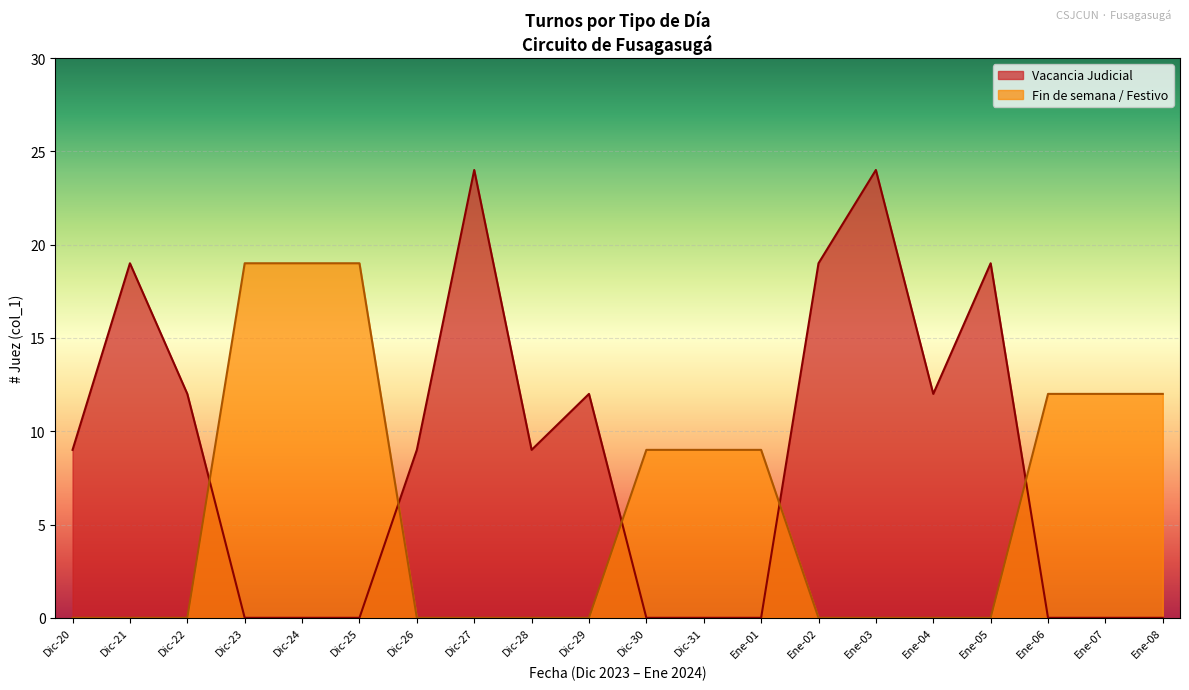

Rank the series at Dic-29 from highest to lowest value.

Vacancia Judicial, Fin de semana / Festivo